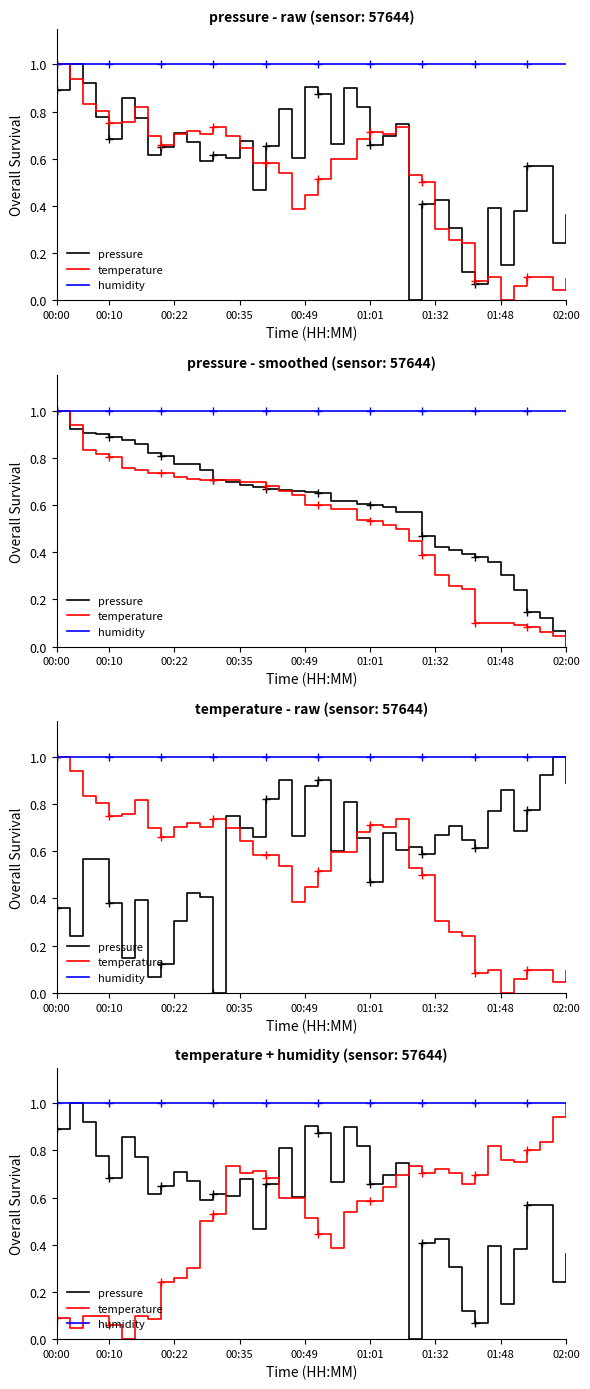

True or false: humidity and pressure intersect in this chart.

False